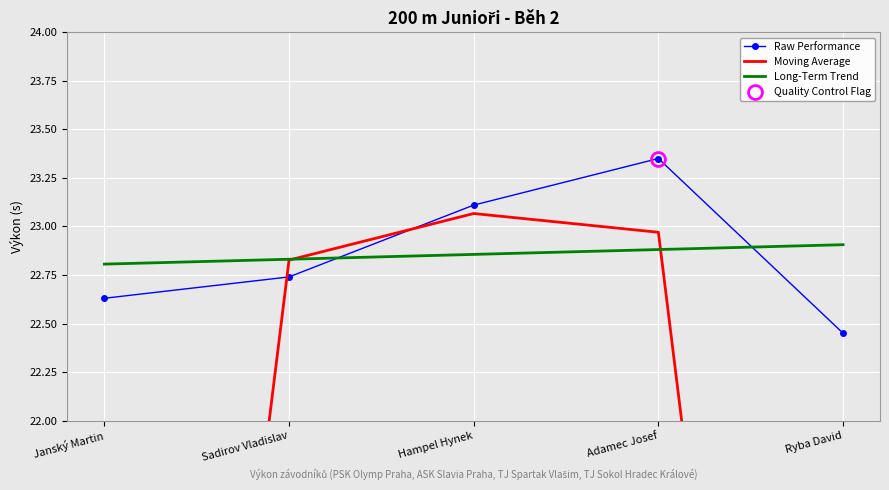

How many categories are shown in the chart?

5